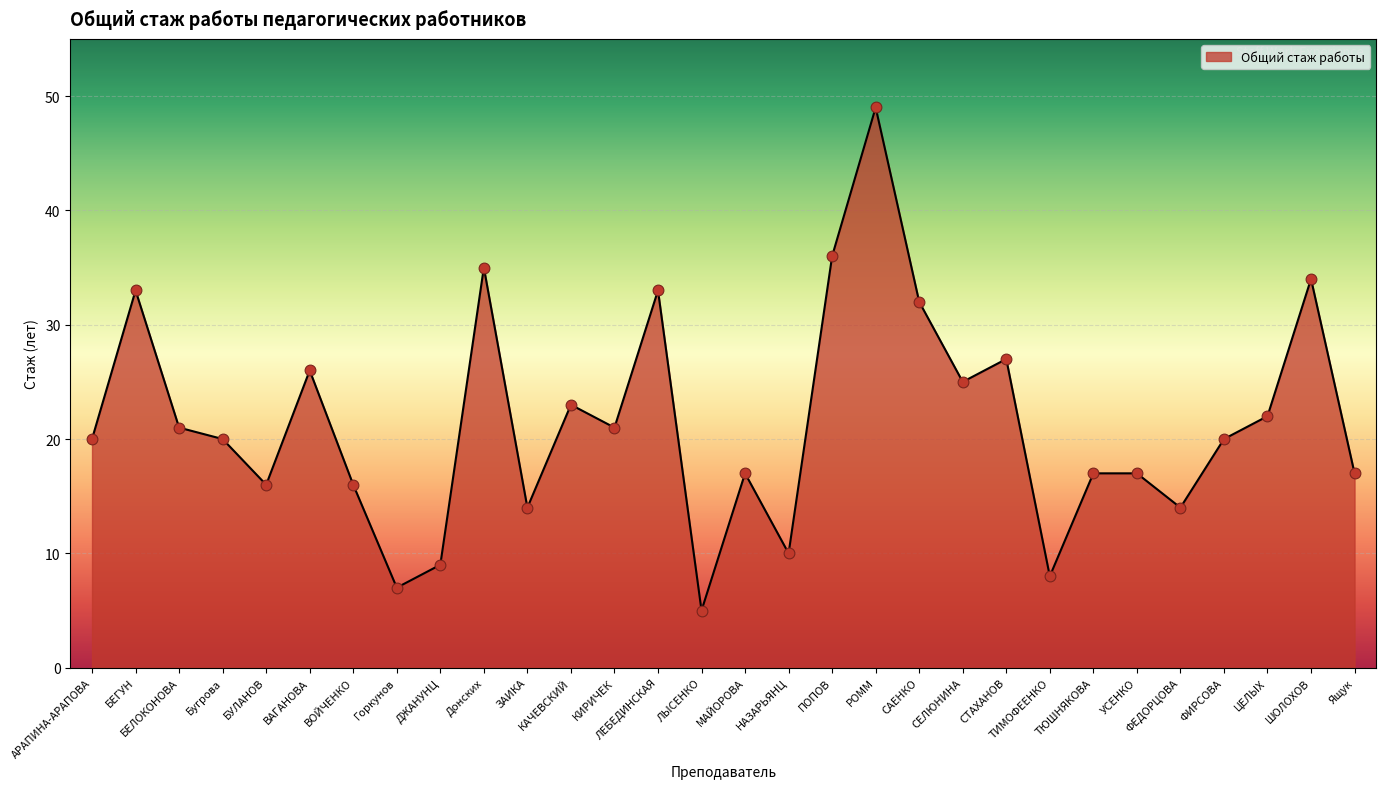

What is the change in value from ЗАИКА to НАЗАРЬЯНЦ?

-4